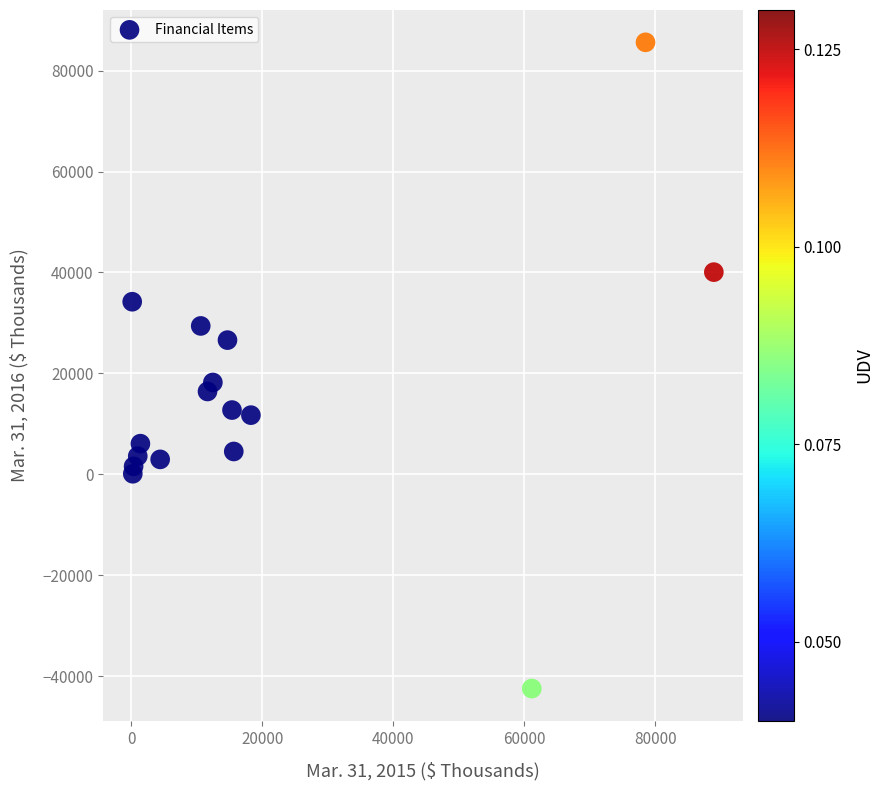

What is the range of X values (max minus min)?

88764